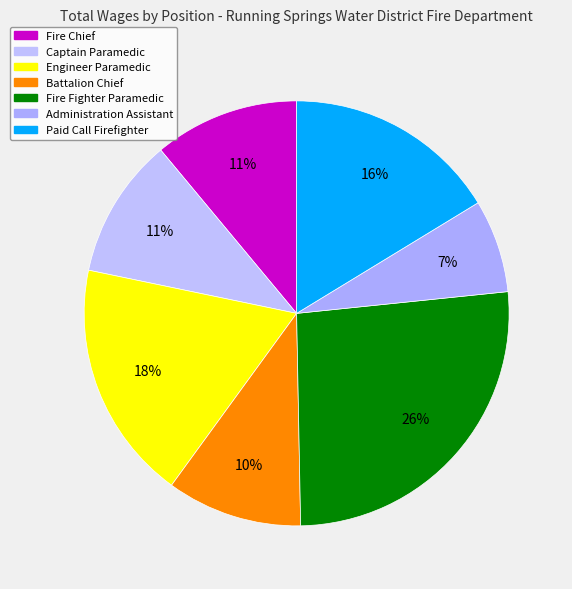

Which slice is the smallest?

Administration Assistant